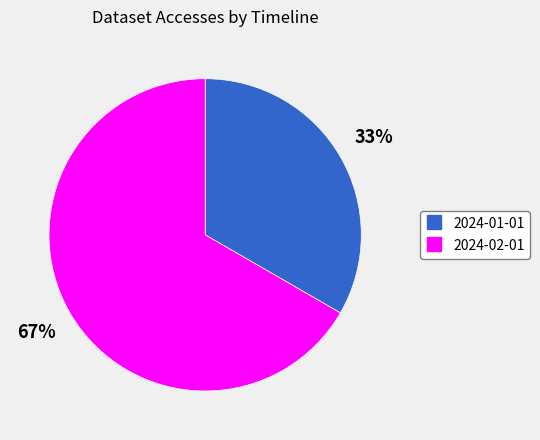

How many slices are in this pie chart?

2